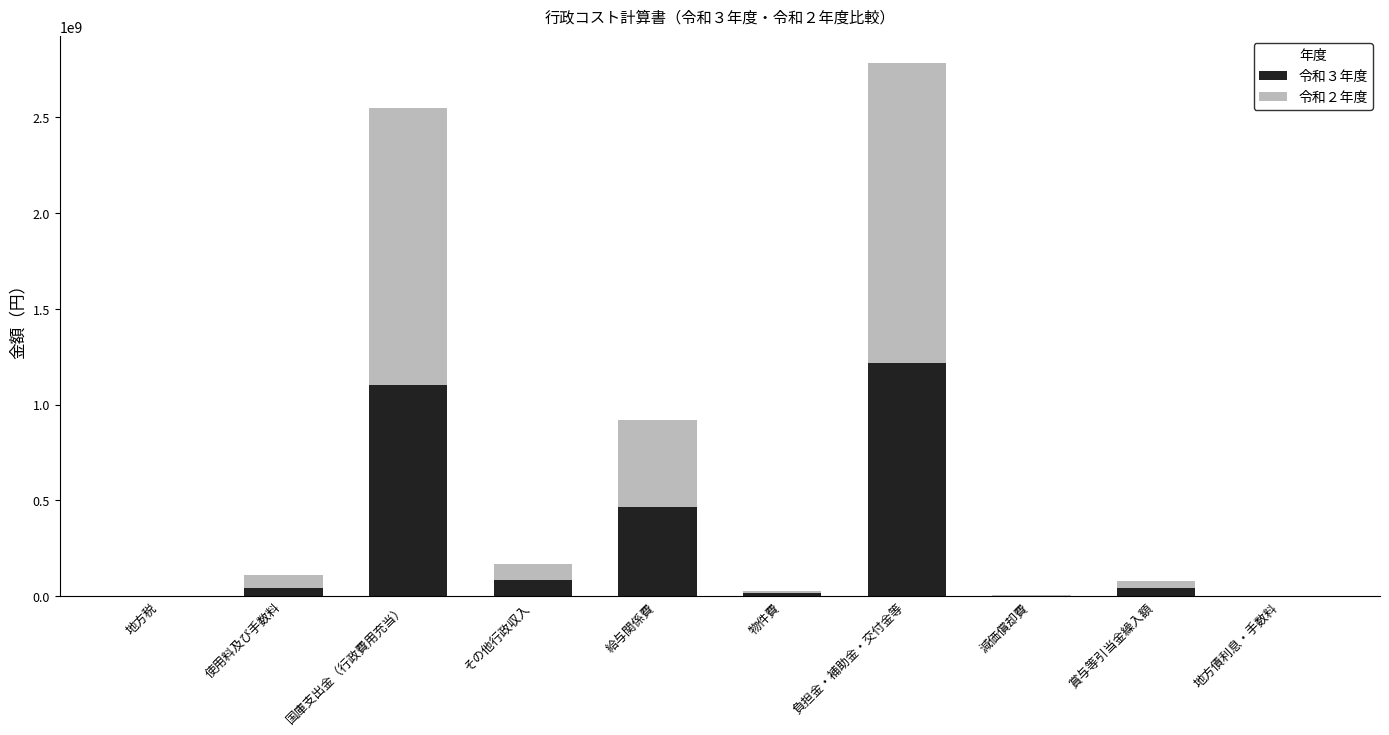

Count the number of categories in the chart.

10